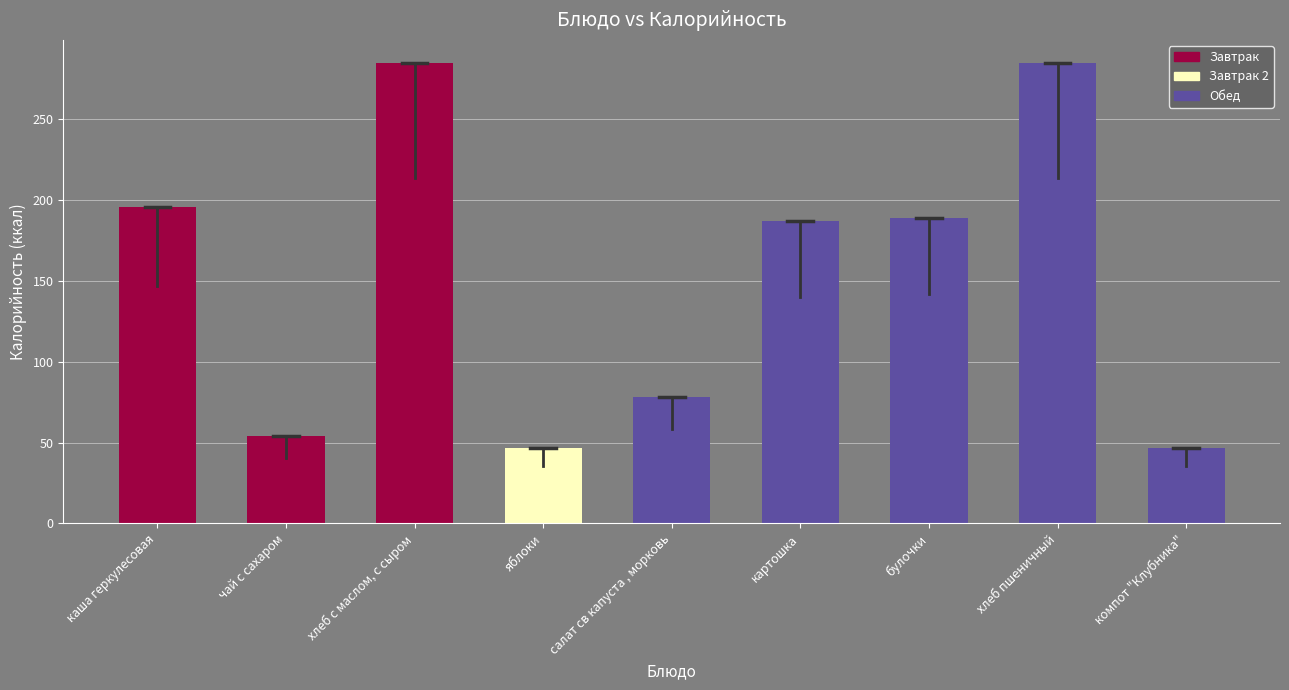

Reading right to left, transcribe all the data shown in this chart.

47.0	285.0	189.0	187.0	78.0	47.0	285.0	53.9	196.0